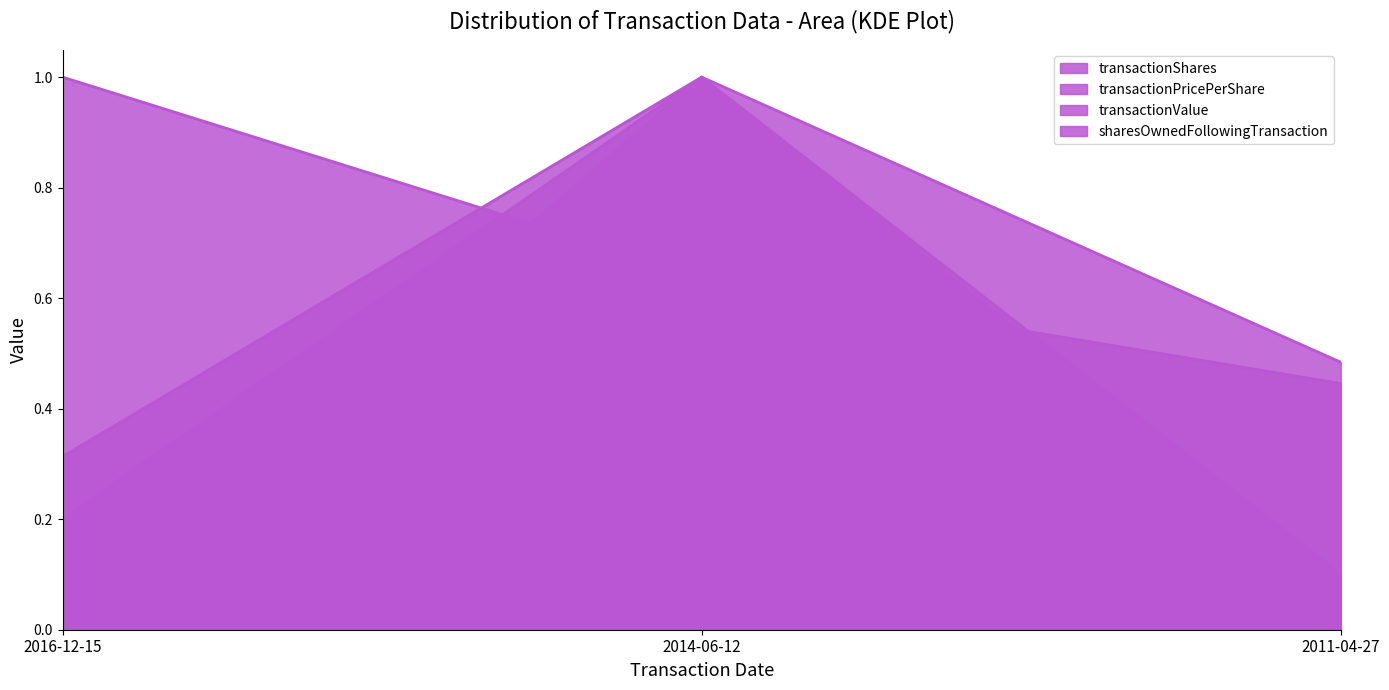

Reading left to right, what are all the values shown in this chart?

transactionShares: 2016-12-15=0.2	2014-06-12=1.0	2011-04-27=0.1
transactionPricePerShare: 2016-12-15=1.0	2014-06-12=0.6	2011-04-27=0.4
transactionValue: 2016-12-15=0.3	2014-06-12=1.0	2011-04-27=0.1
sharesOwnedFollowingTransaction: 2016-12-15=0.0	2014-06-12=1.0	2011-04-27=0.5